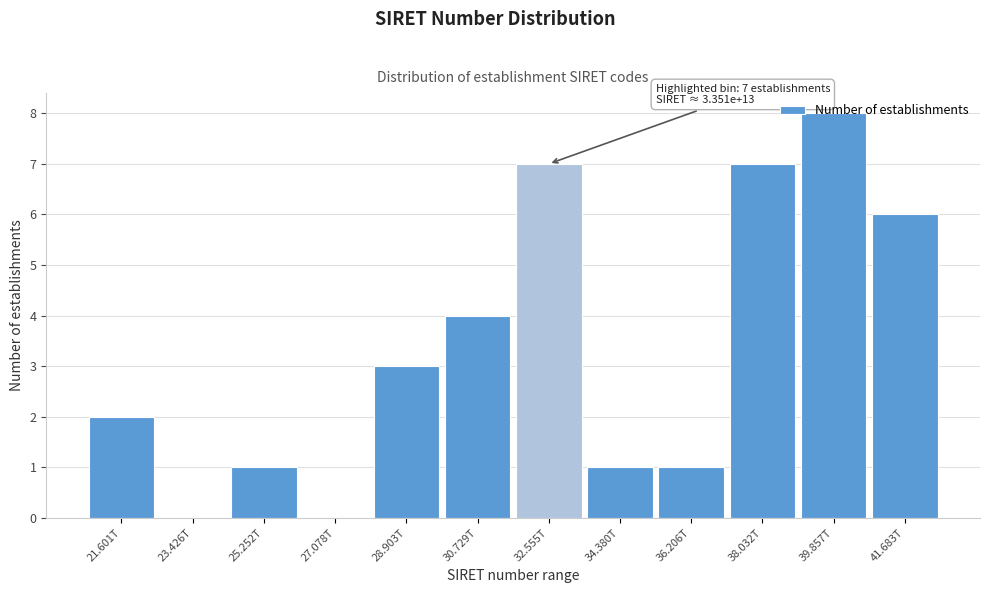

What is the change in value from 23.426T to 41.683T?

+6